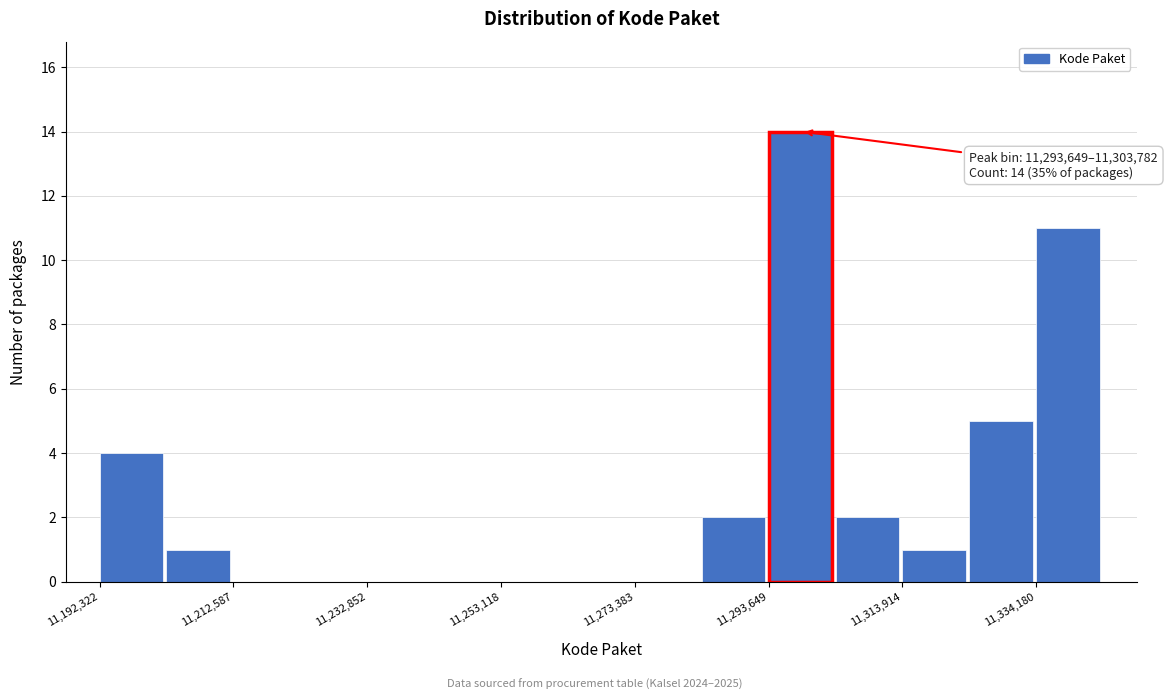

Around what value on the x-axis is the tallest bar? Give the approximate position of its centre, as read against the axis.

11300000